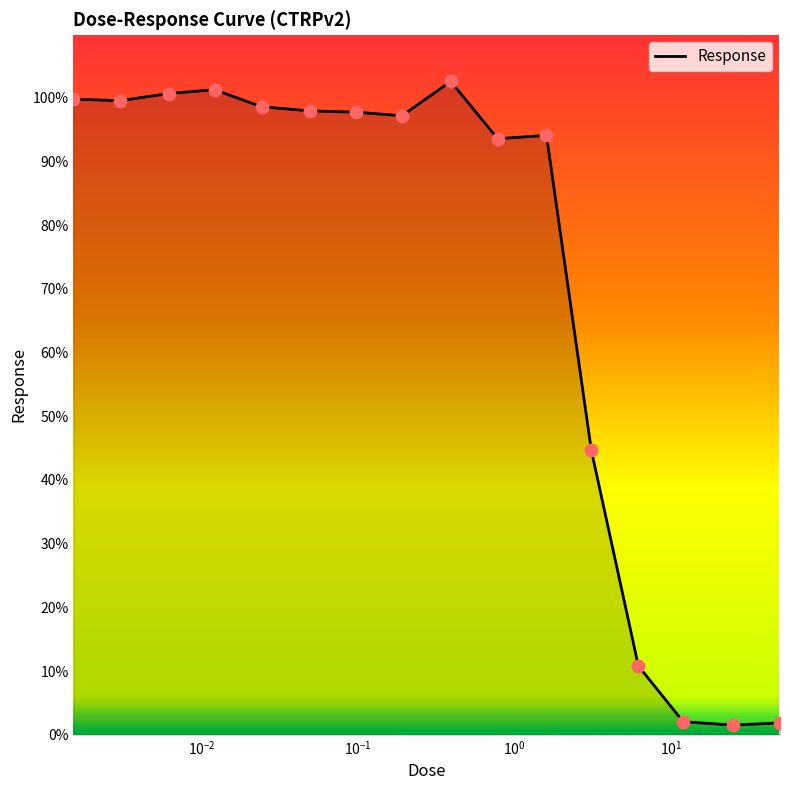

What is the greatest value displayed?

102.6